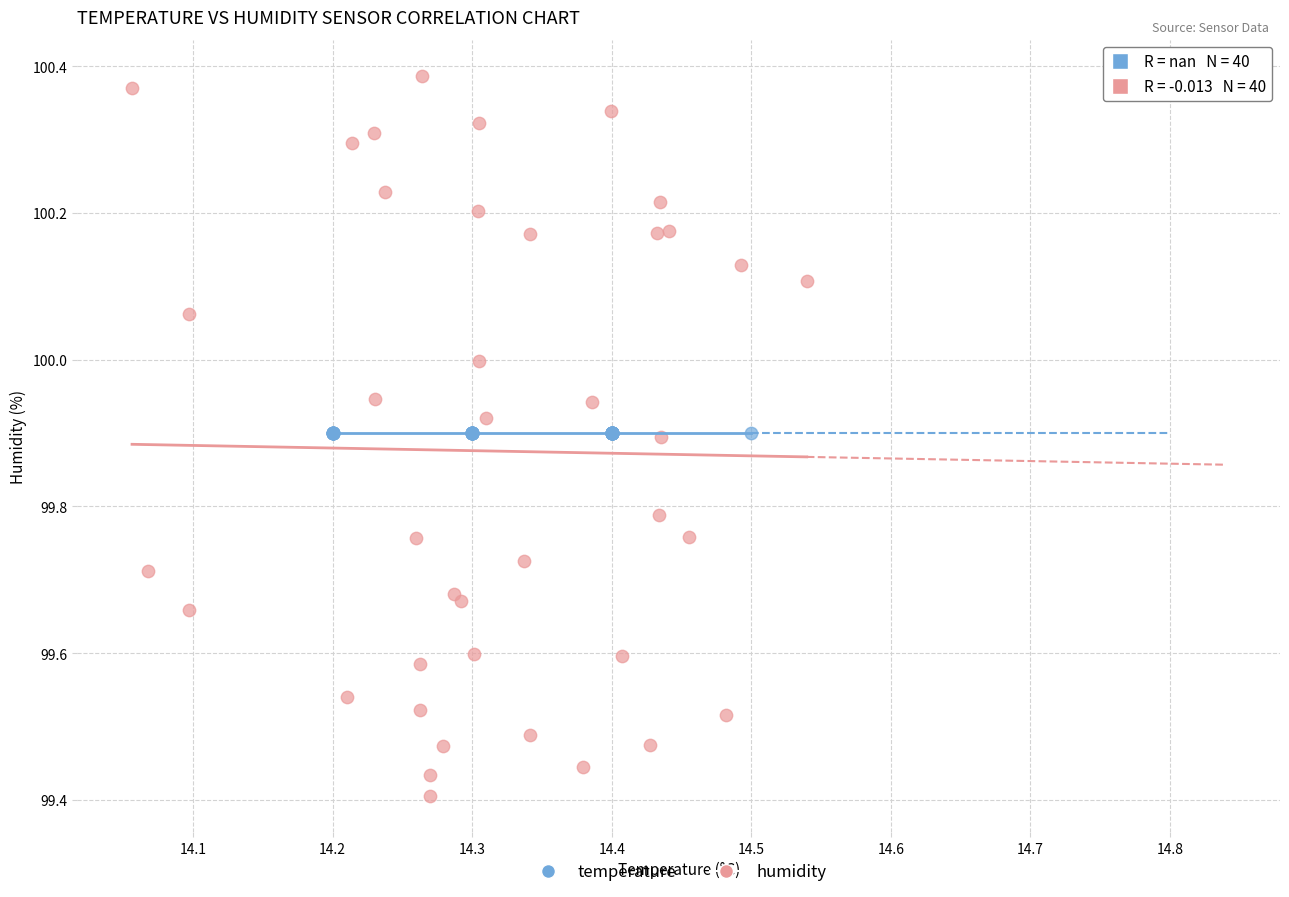

Which series reaches the maximum Y coordinate?

humidity